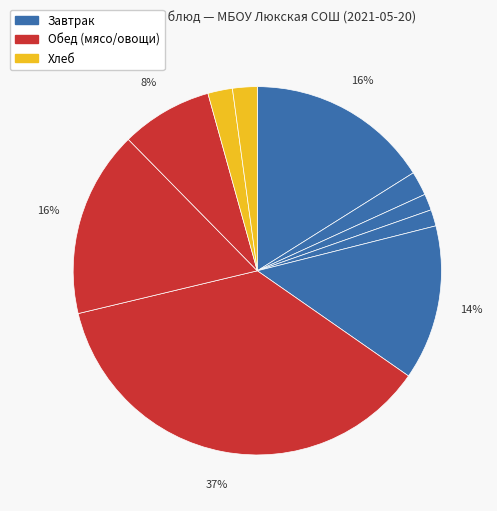

How many slices are in this pie chart?

10